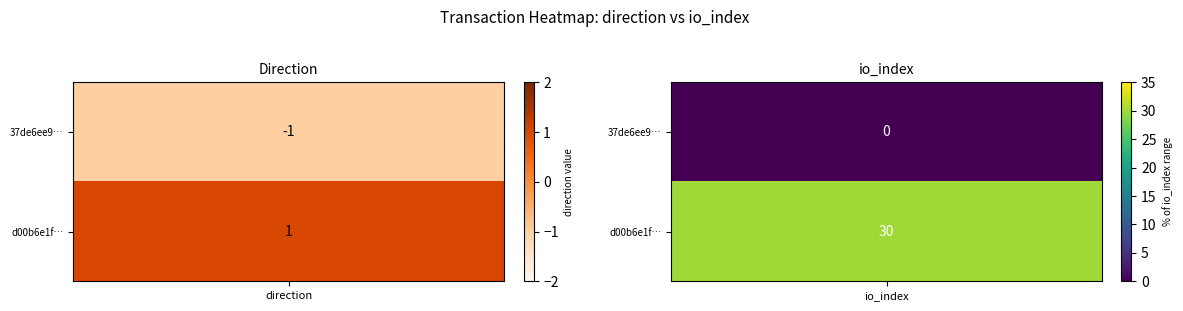

Which series has the widest spread of values?

d00b6e1fcecf9effdc8716eb5ef72a040271d81